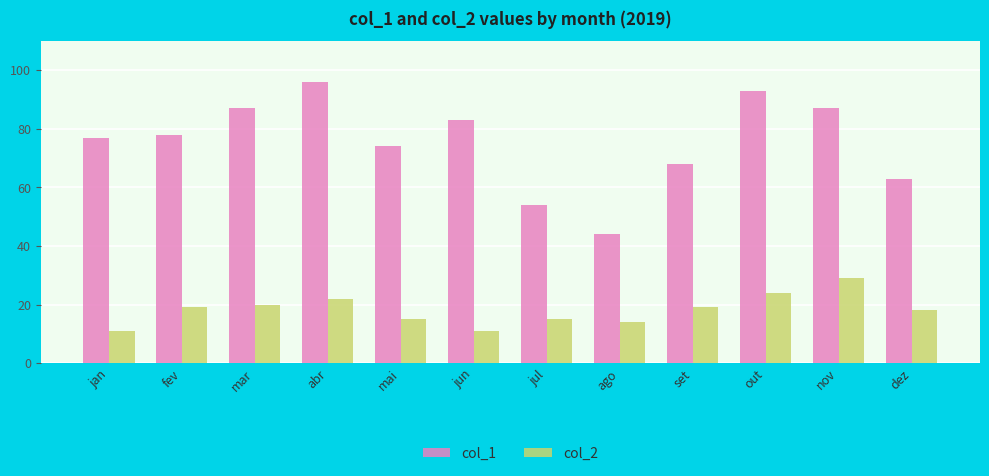

Reading right to left, what are all the values shown in this chart?

col_1: dez=63	nov=87	out=93	set=68	ago=44	jul=54	jun=83	mai=74	abr=96	mar=87	fev=78	jan=77
col_2: dez=18	nov=29	out=24	set=19	ago=14	jul=15	jun=11	mai=15	abr=22	mar=20	fev=19	jan=11